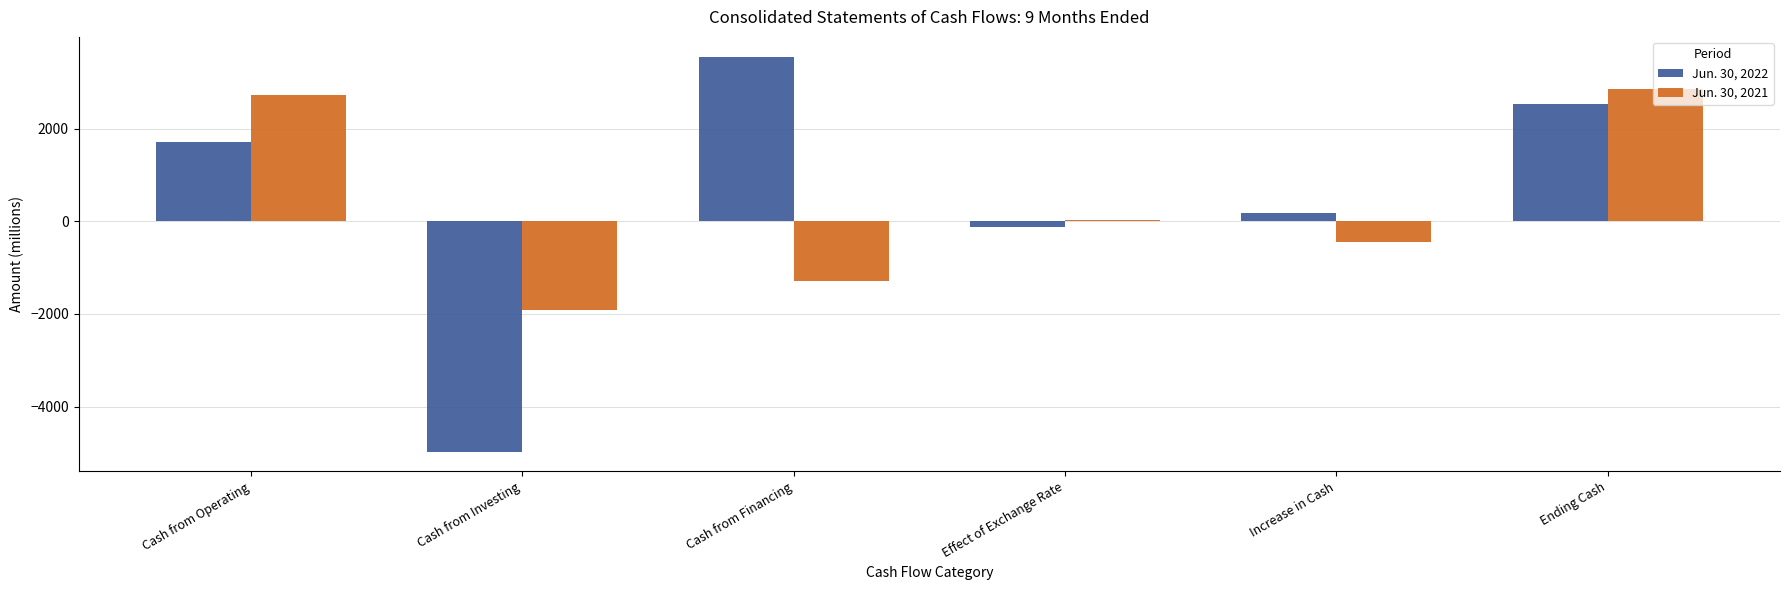

Which series has the widest spread of values?

Jun. 30, 2022